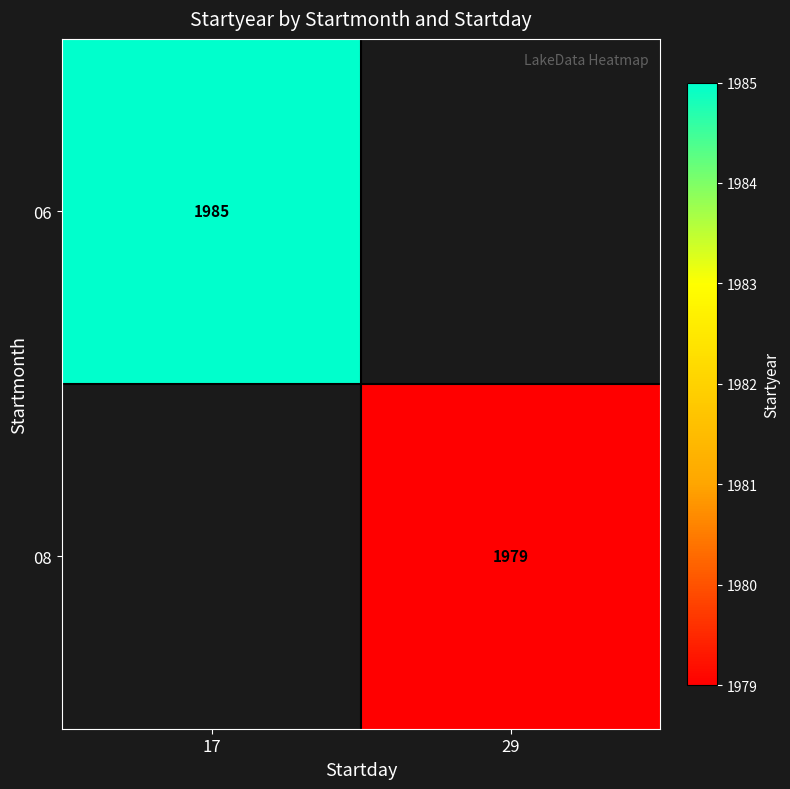

Which category has the lowest value across all series?

29